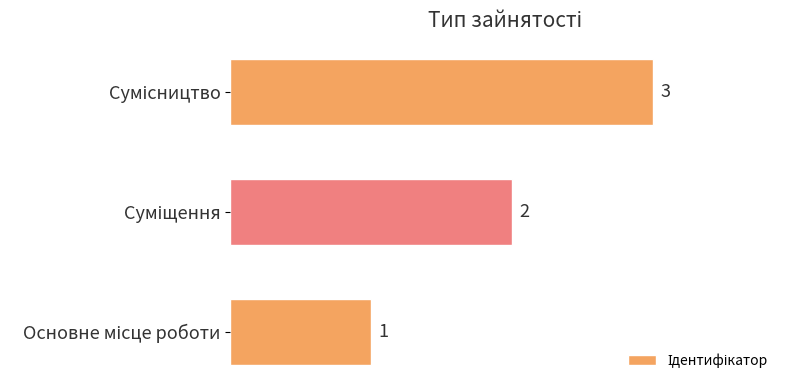

What is the sum of all values?

6